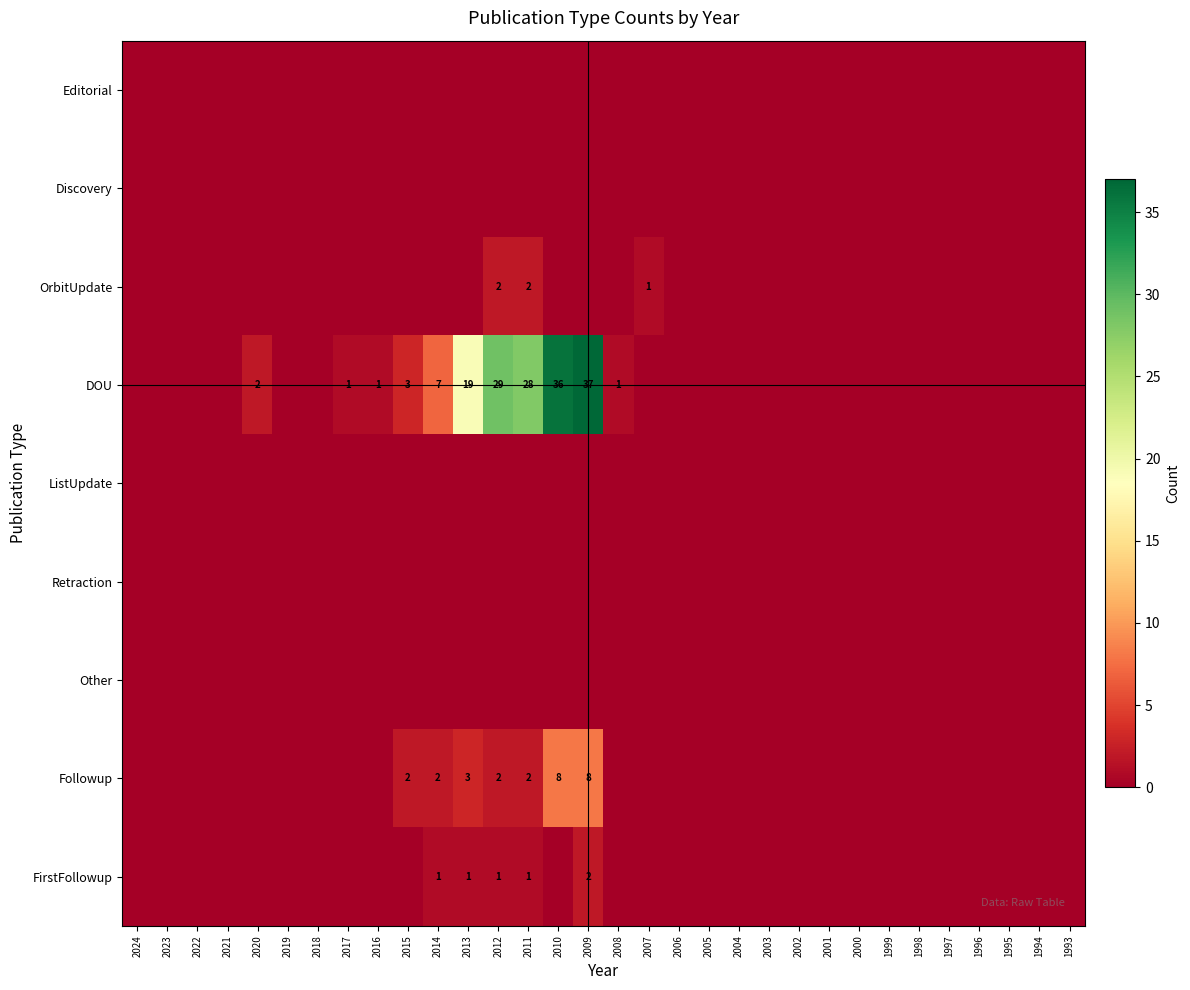

The value of FirstFollowup at 2010 is 0. True or false?

True